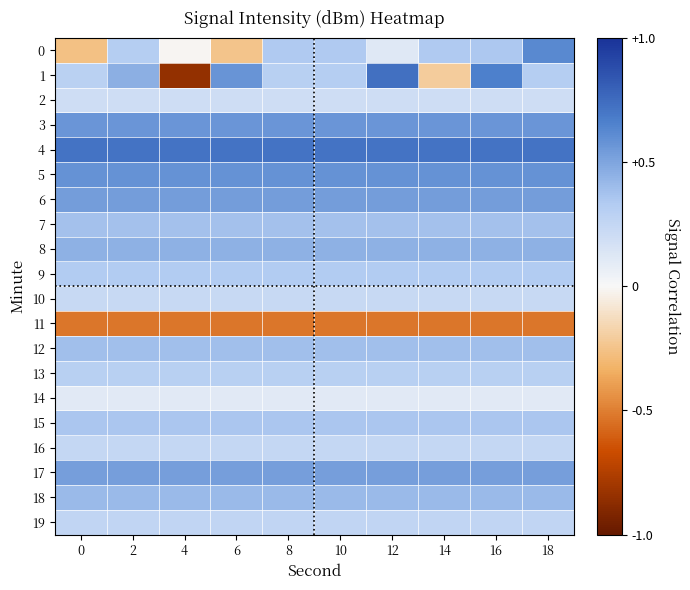

What is the difference between the highest and lowest values at 8?

1.2